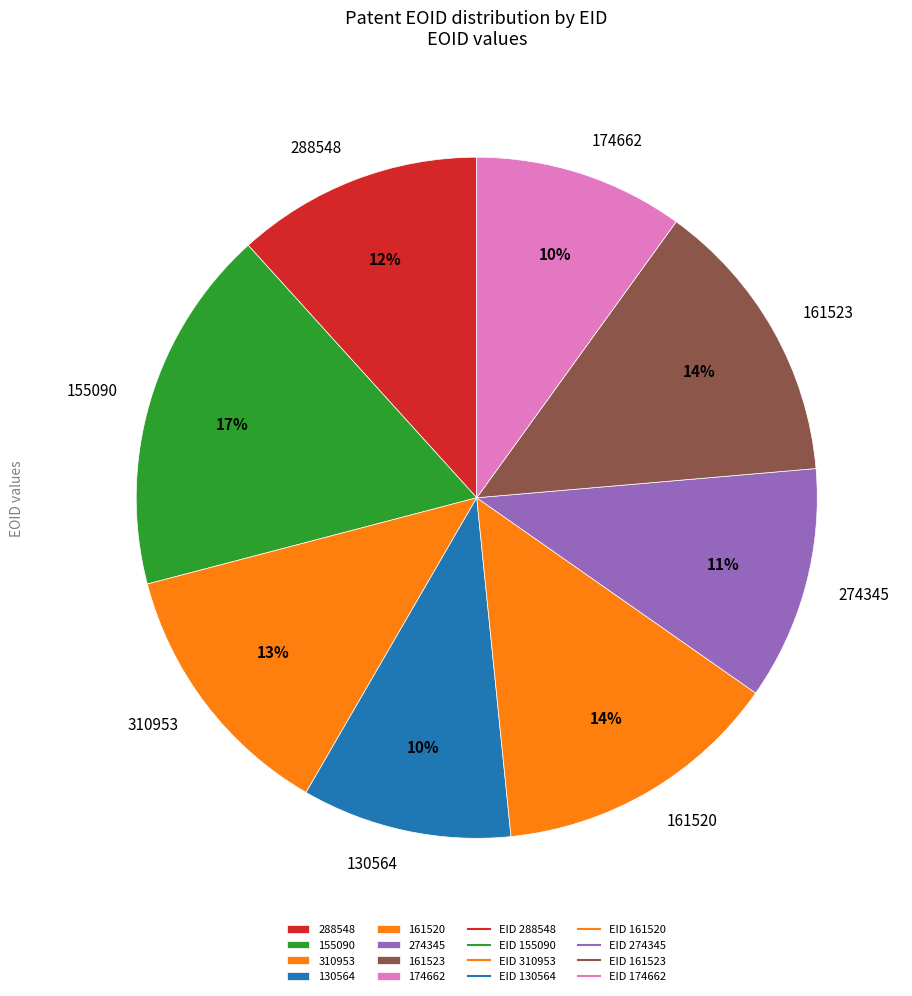

Which has a higher value, 161520 or 155090?

155090